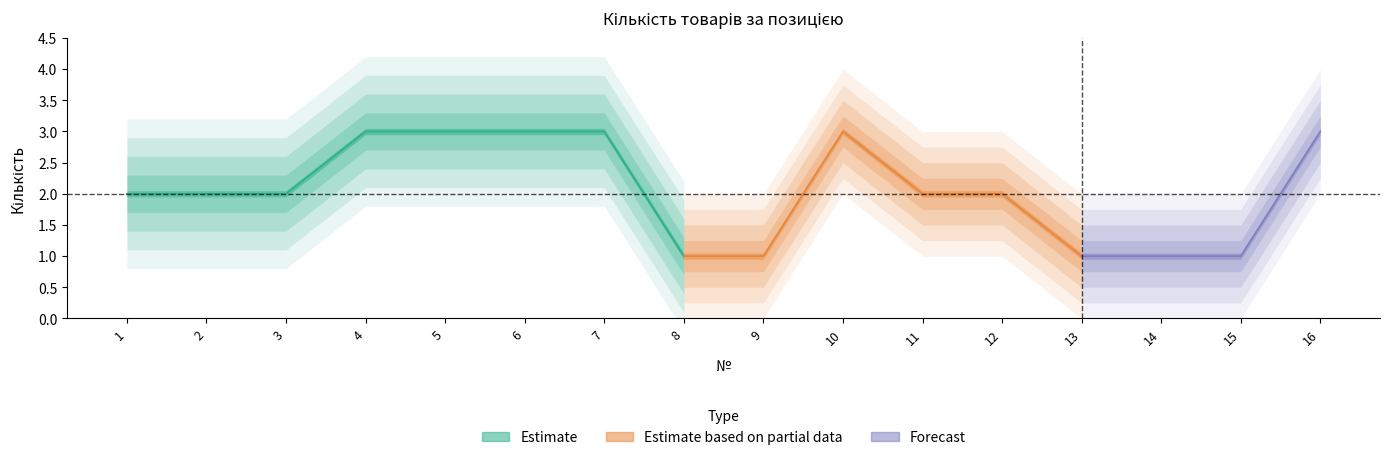

Is it true that the value at 1 is 1?

False